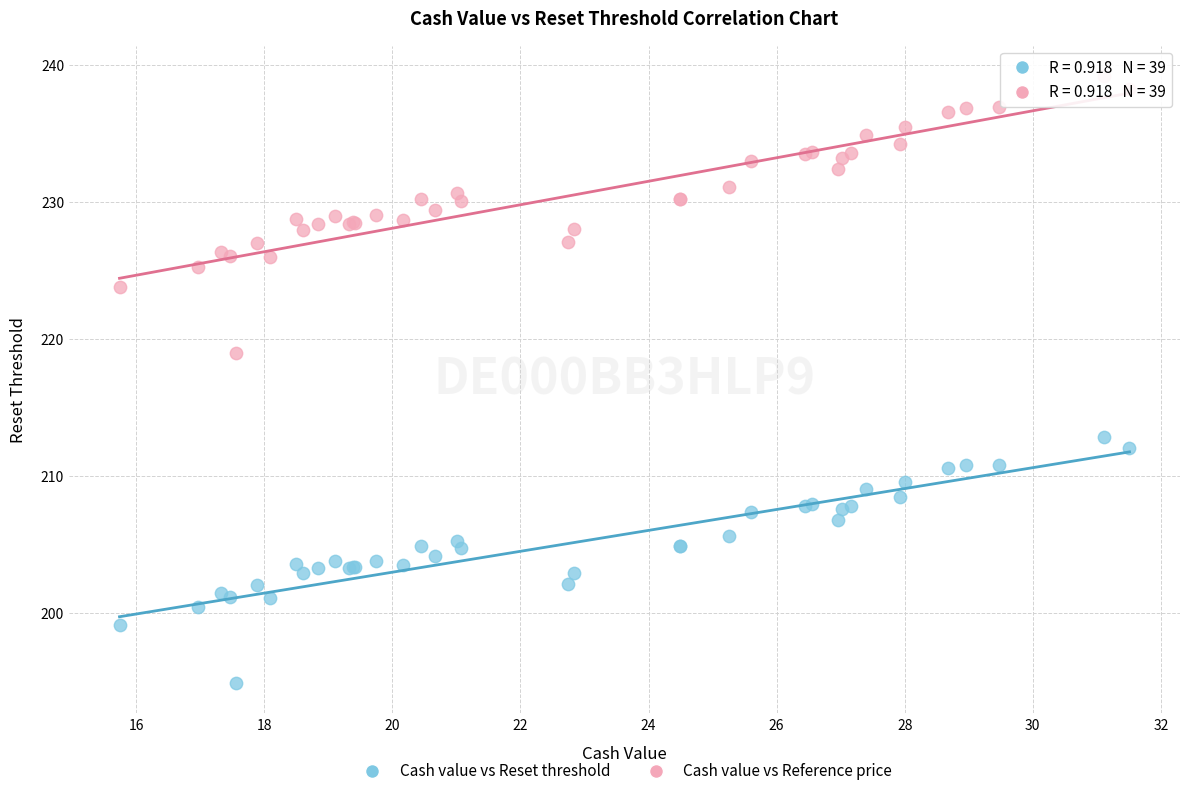

What are all the series names shown in the legend?

Cash value vs Reset threshold, Cash value vs Reference price